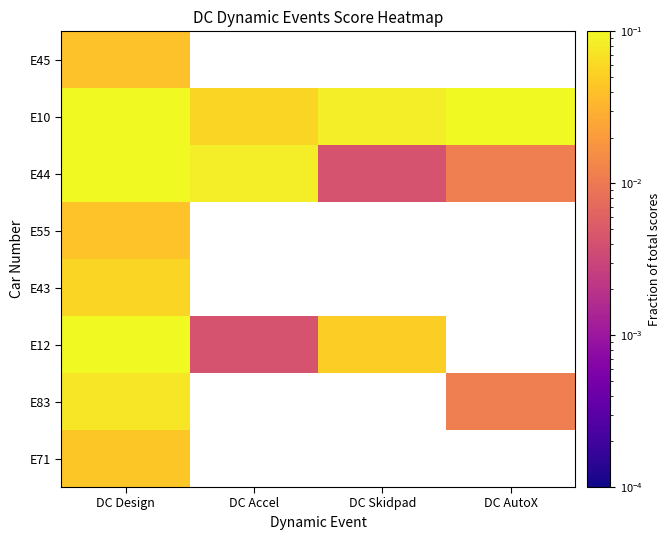

What is the greatest value displayed?

0.1